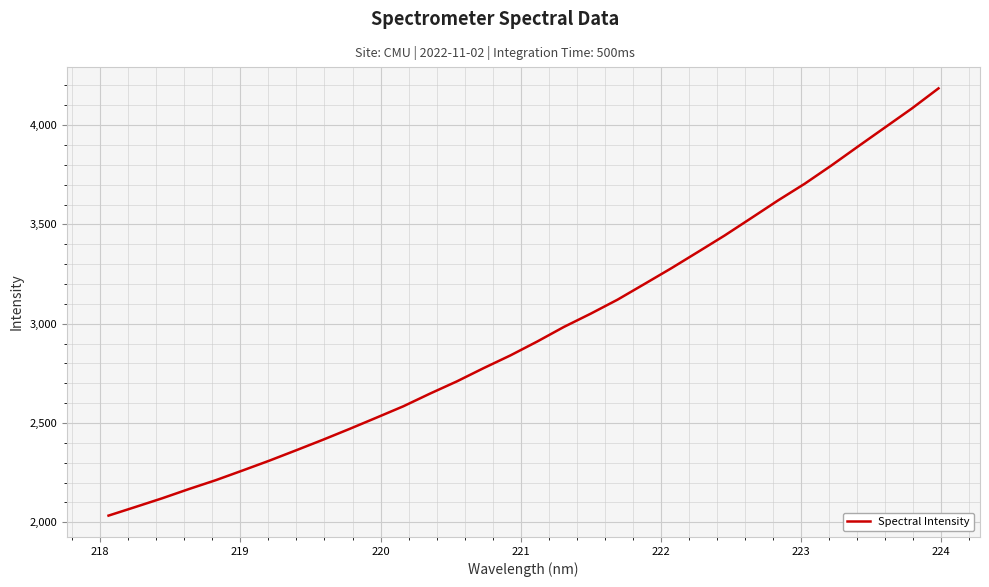

Does the chart display data point markers on the line(s)?

No